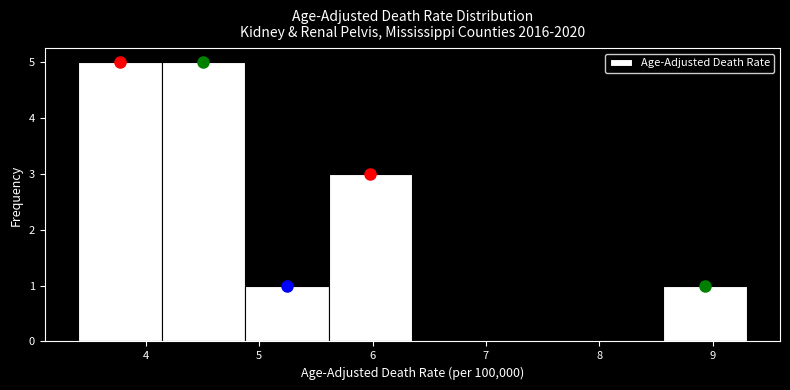

What is the height of the bar covering 5.6 to 6.4 on the x-axis? Neither the bar edges nor the heights are printed on the chart, so give them approximately, as read against the axes.

3